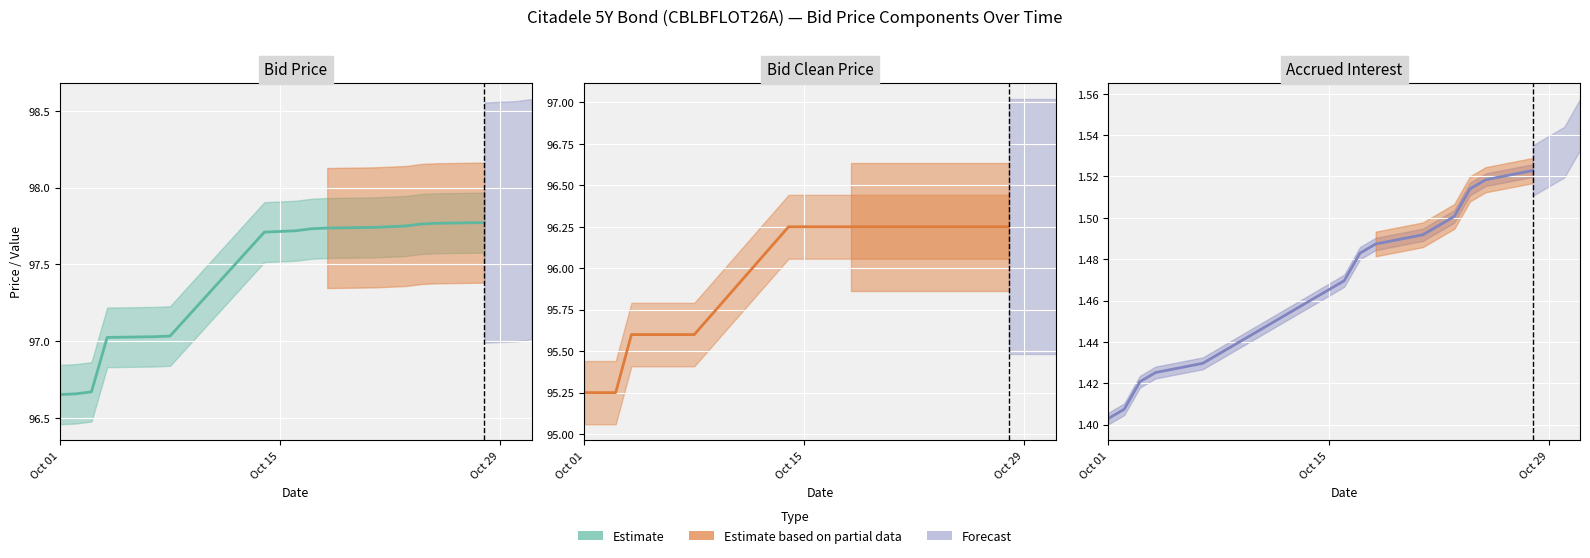

True or false: Bid and Bid Clean cross at least once.

False